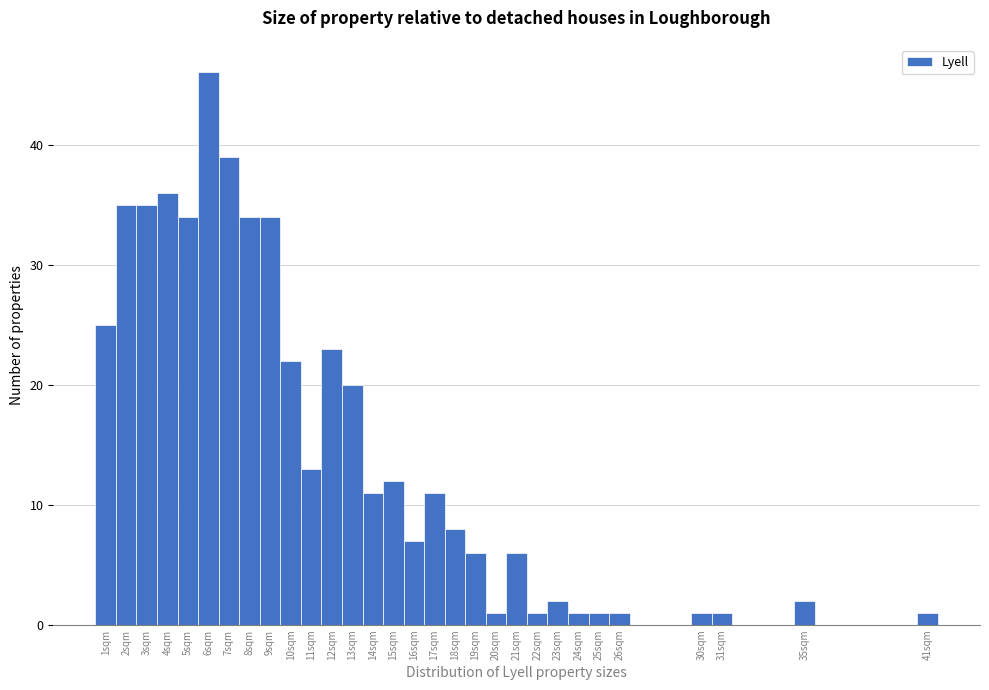

Reading left to right, transcribe this chart: for each bar, give the range it covers on the x-axis and its height. The values are not printed on the chart, so give them approximately, as read against the axis.

0.5 to 1.5: 25
1.5 to 2.5: 35
2.5 to 3.5: 35
3.5 to 4.5: 36
4.5 to 5.5: 34
5.5 to 6.5: 46
6.5 to 7.5: 39
7.5 to 8.5: 34
8.5 to 9.5: 34
9.5 to 10.5: 22
10.5 to 11.5: 13
11.5 to 12.5: 23
12.5 to 13.5: 20
13.5 to 14.5: 11
14.5 to 15.5: 12
15.5 to 16.5: 7
16.5 to 17.5: 11
17.5 to 18.5: 8
18.5 to 19.5: 6
19.5 to 20.5: 1
20.5 to 21.5: 6
21.5 to 22.5: 1
22.5 to 23.5: 2
23.5 to 24.5: 1
24.5 to 25.5: 1
25.5 to 26.5: 1
26.5 to 27.5: 0
27.5 to 28.5: 0
28.5 to 29.5: 0
29.5 to 30.5: 1
30.5 to 31.5: 1
31.5 to 32.5: 0
32.5 to 33.5: 0
33.5 to 34.5: 0
34.5 to 35.5: 2
35.5 to 36.5: 0
36.5 to 37.5: 0
37.5 to 38.5: 0
38.5 to 39.5: 0
39.5 to 40.5: 0
40.5 to 41.5: 1